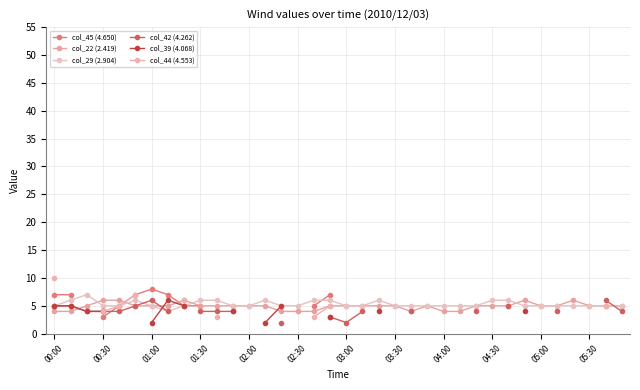

Which series has the largest range (max minus min)?

col_44 (4.553)